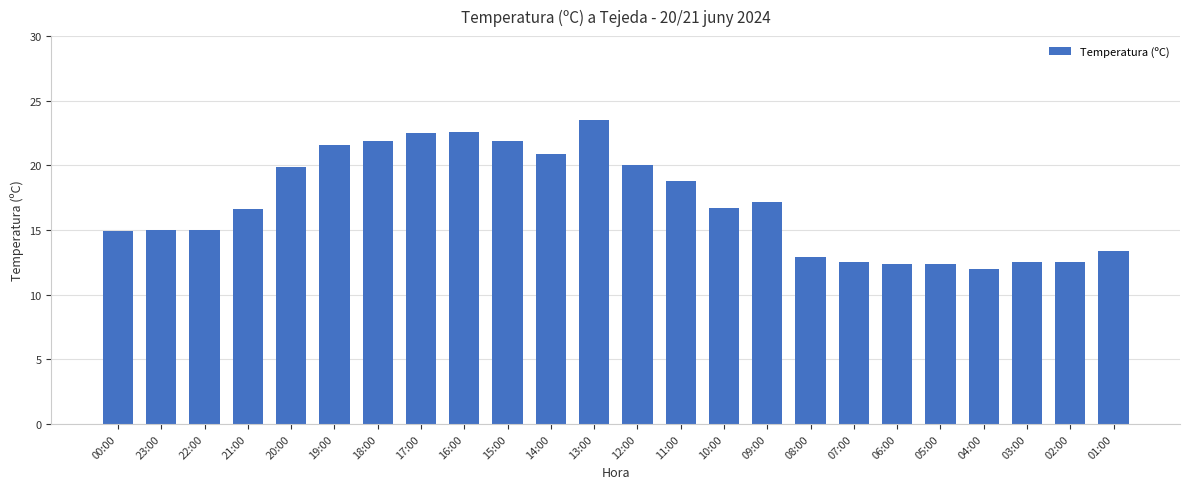

What is the difference between the maximum and second lowest values?

11.1